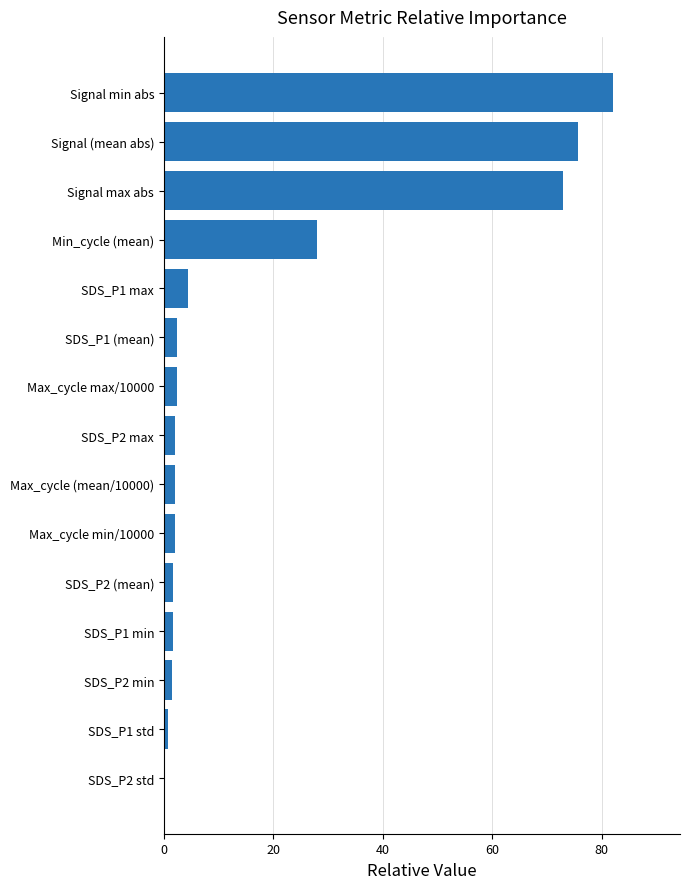

The chart shows a value of 73.0 at Signal max abs. True or false?

True